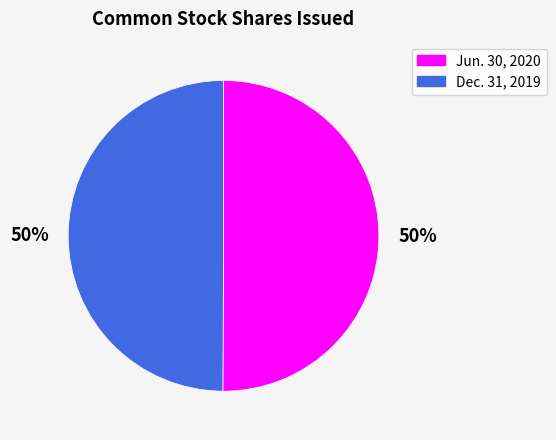

To the nearest percent, what is the average slice percentage?

50%